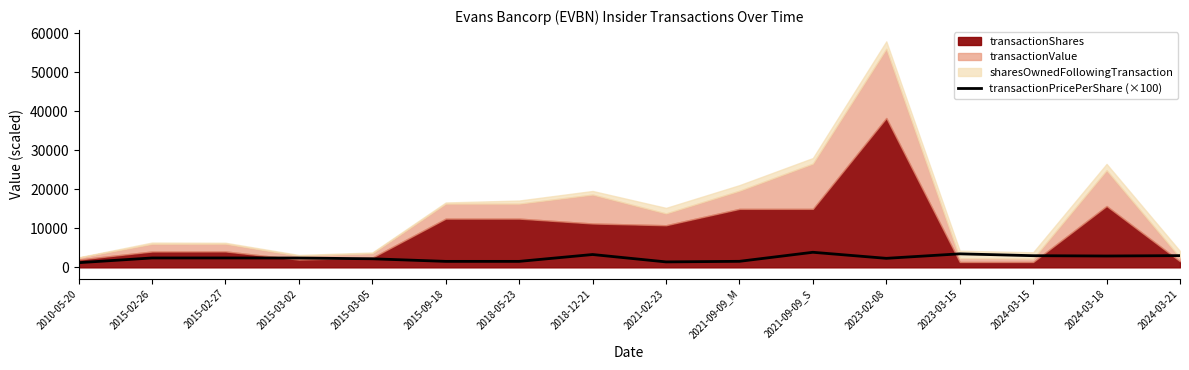

Reading left to right, what are all the values shown in this chart?

2010-05-20=1200.0	2015-02-26=2410.0	2015-02-27=2412.0	2015-03-02=2397.5	2015-03-05=2200.0	2015-09-18=1535.0	2018-05-23=1535.0	2018-12-21=3293.2	2021-02-23=1400.0	2021-09-09_M=1550.0	2021-09-09_S=3867.0	2023-02-08=2315.9	2023-03-15=3467.0	2024-03-15=2993.0	2024-03-18=2912.0	2024-03-21=3009.0